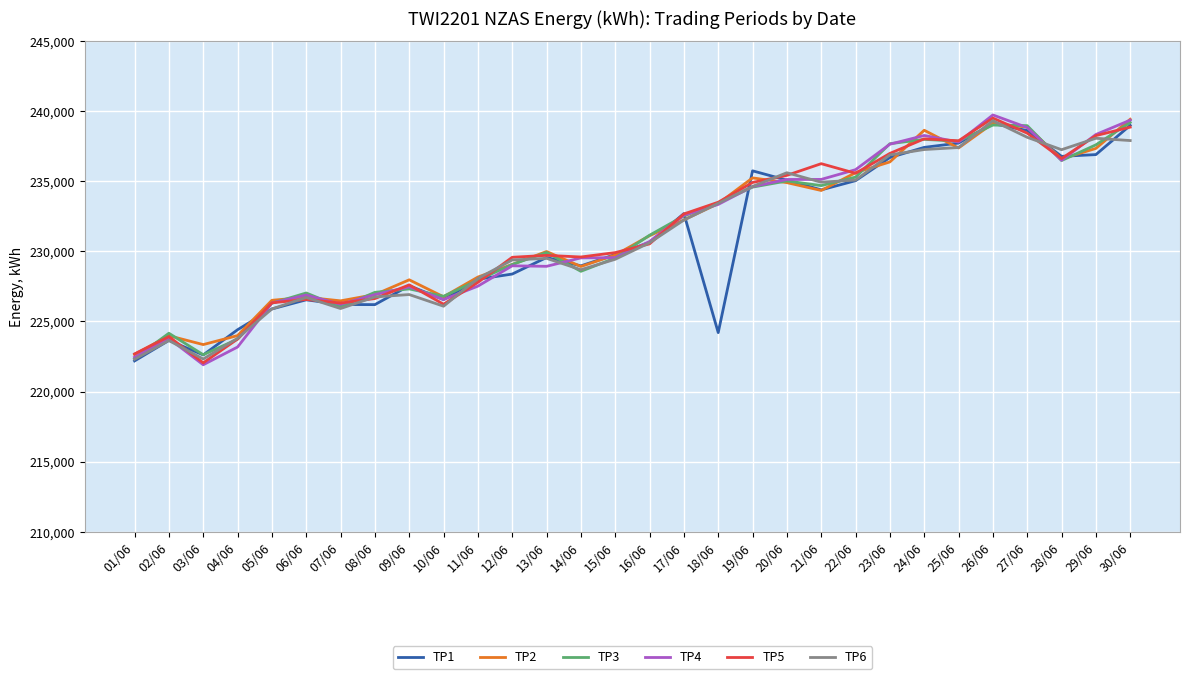

In TP3, how many points are higher than both neighbors (excluding endpoints)?

7